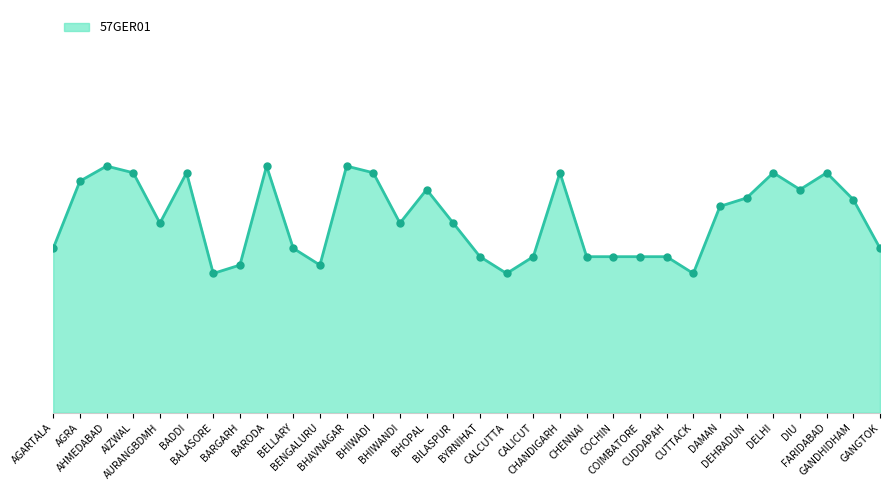

Does the chart display data point markers on the line(s)?

No